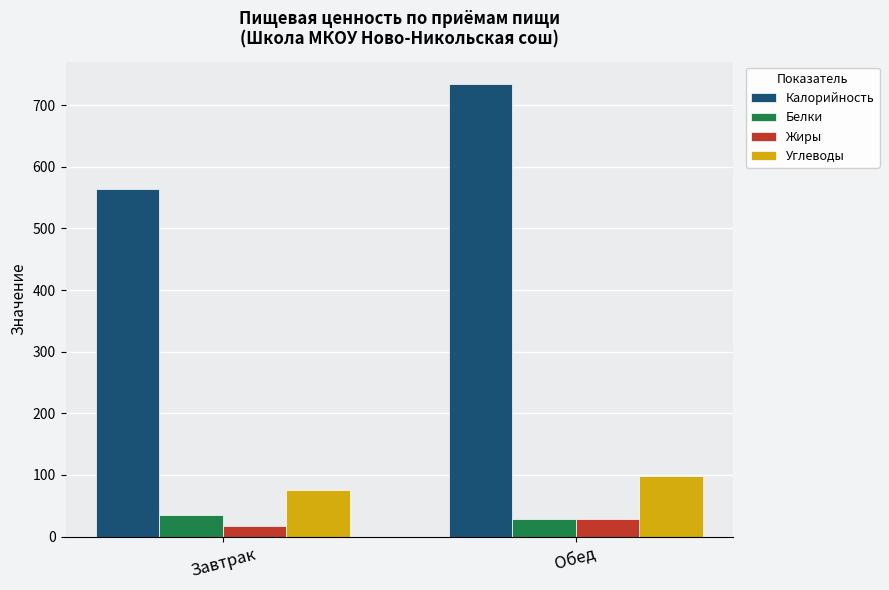

True or false: Калорийность has a value of 734 at Обед.

True